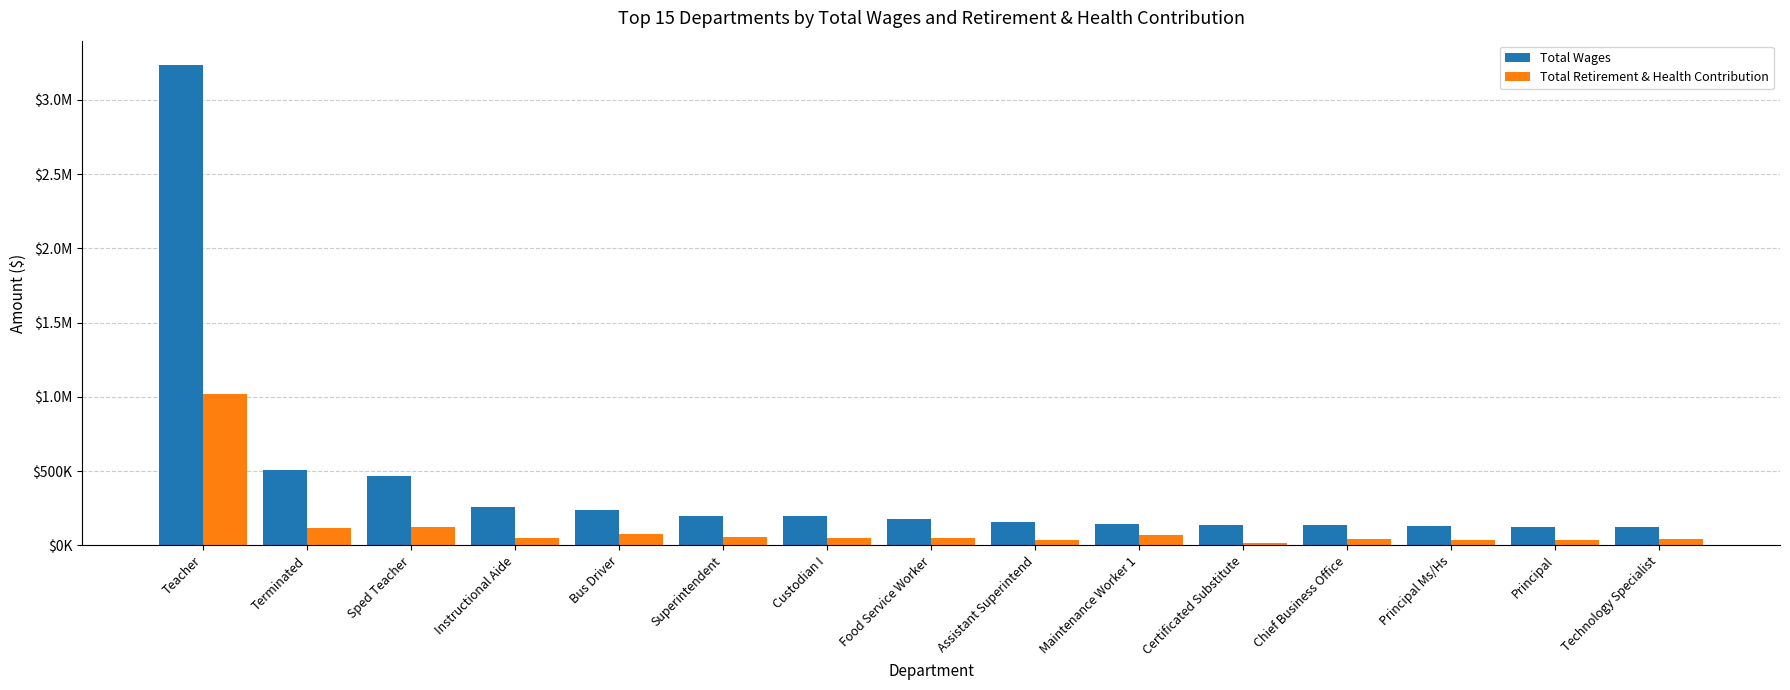

What is the label of the 10th bar from the left?

Maintenance Worker 1